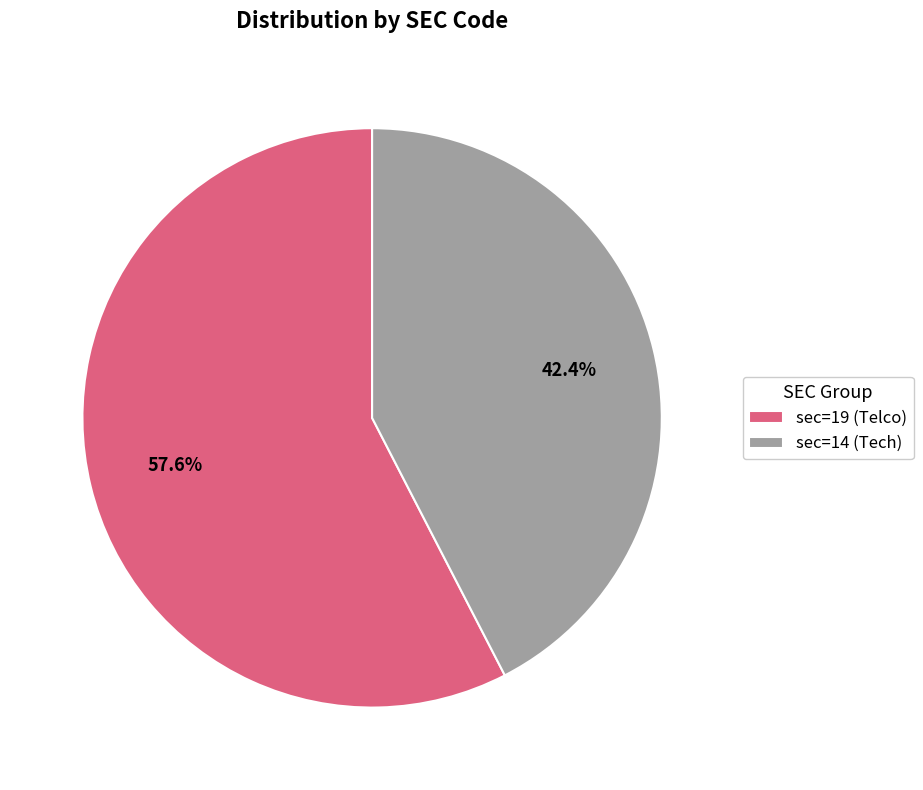

Combined, what portion of the pie is sec=14 (Tech) and sec=19 (Telco)?

100.0%